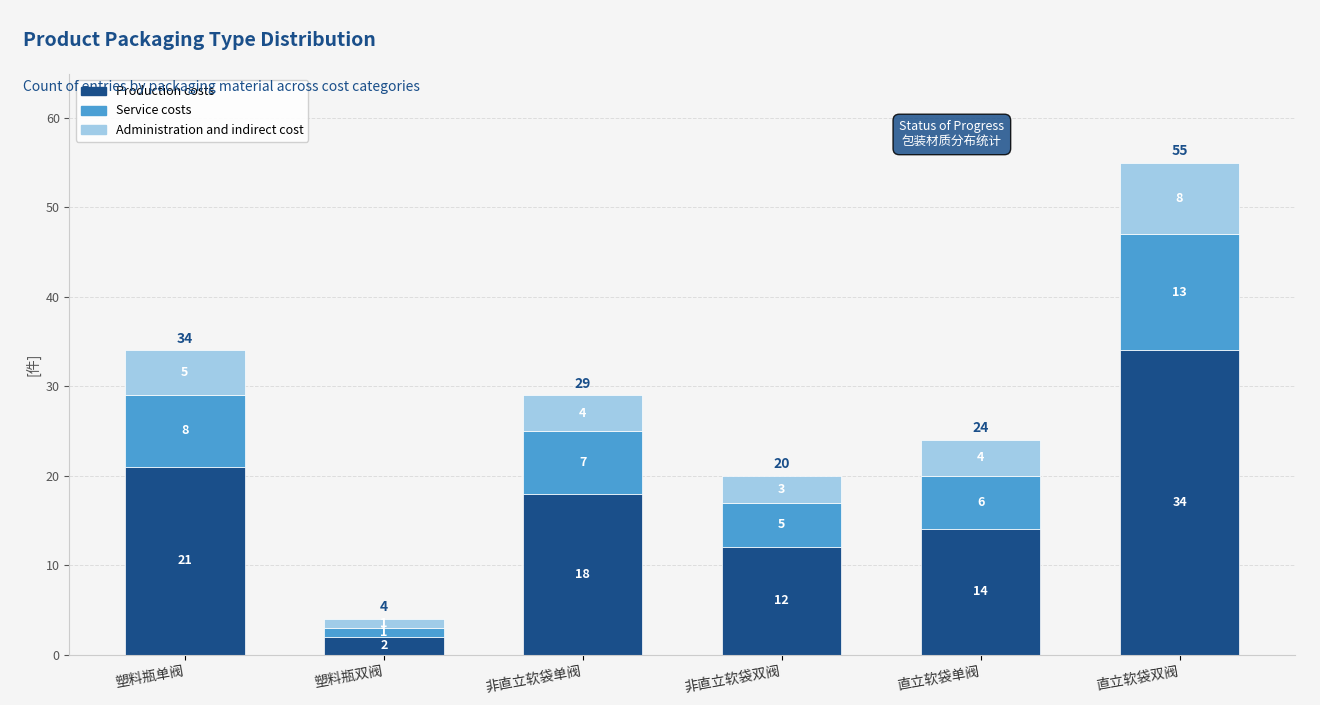

Is it true that Production costs equals 18 at 非直立软袋单阀?

True